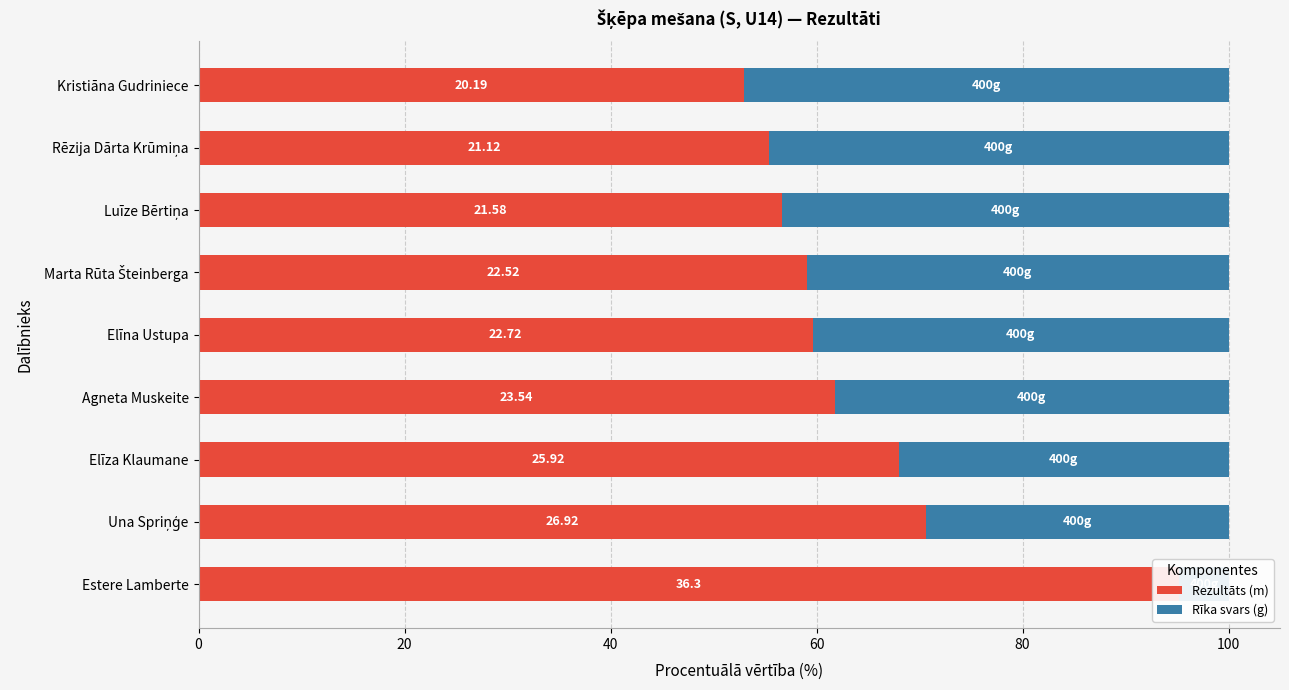

What is the spread (max minus min) of values at 8?

5.9